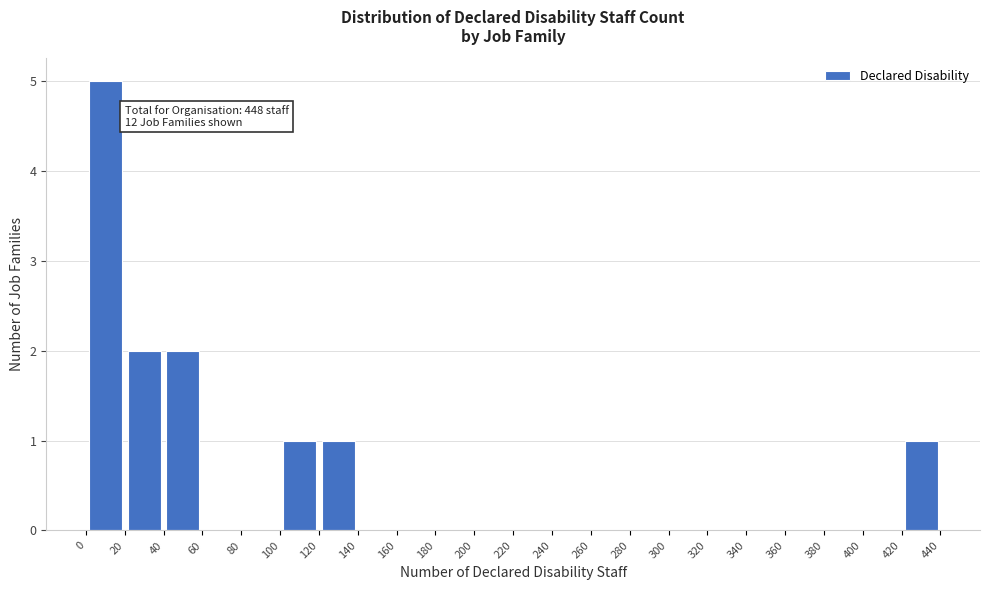

Which range on the x-axis has the tallest bar?

0 to 20